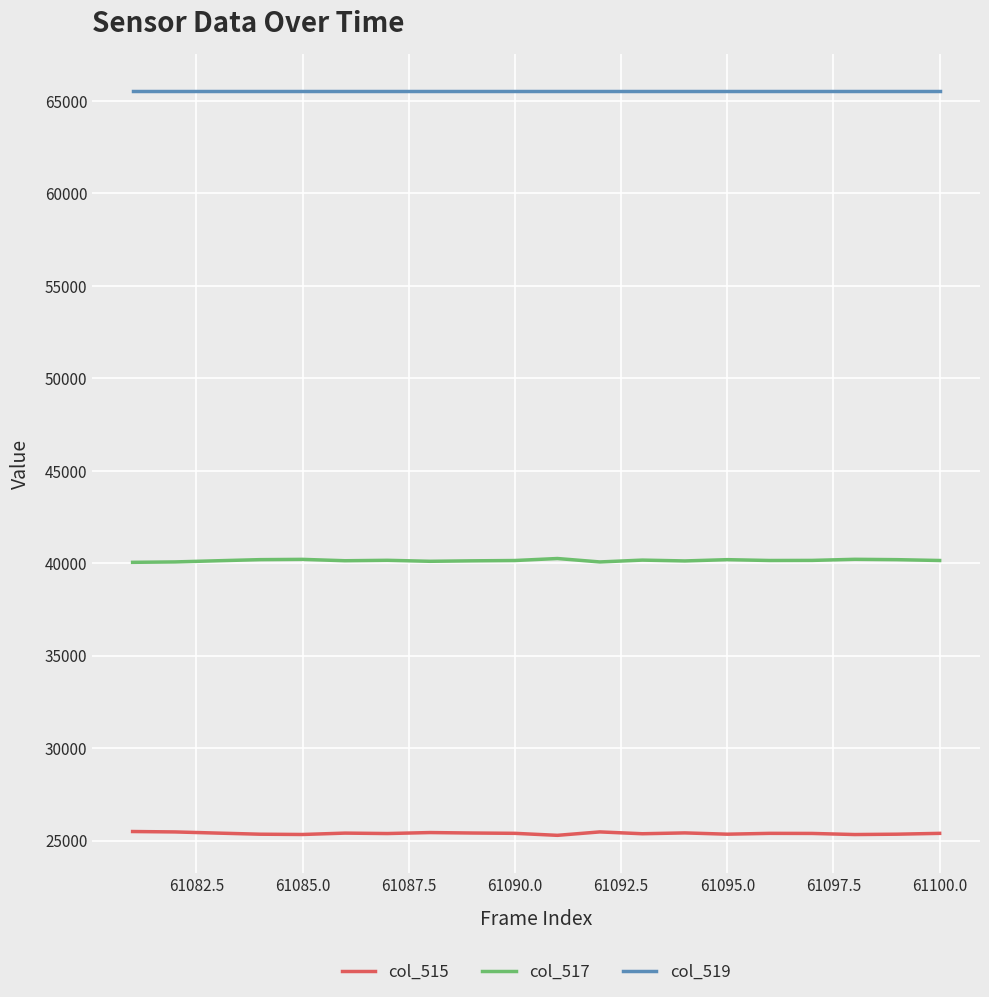

True or false: col_515 and col_519 intersect in this chart.

False